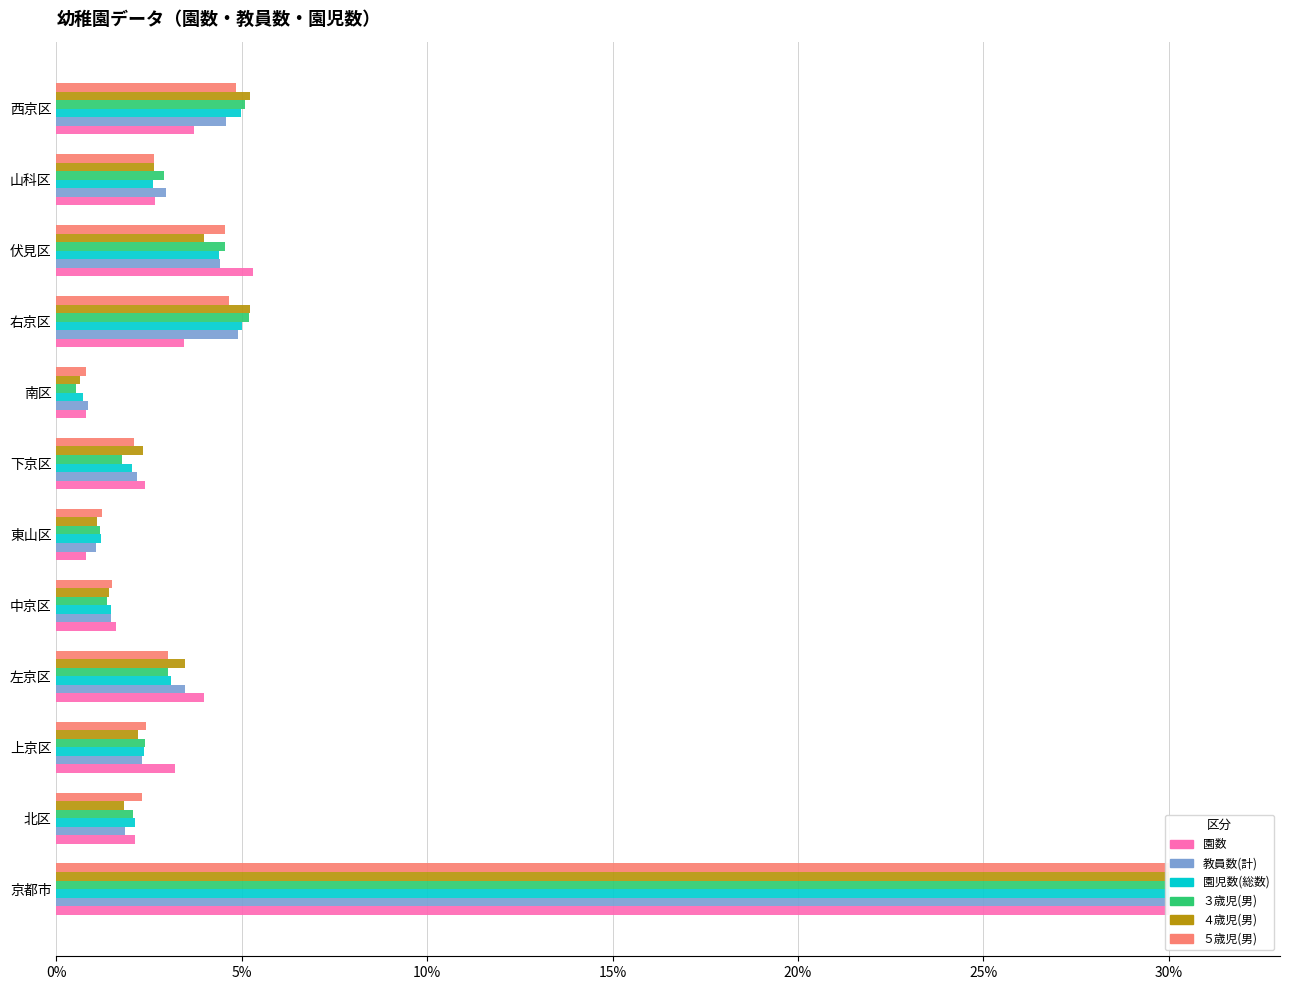

What is the average value of the 園数 series?

5.0